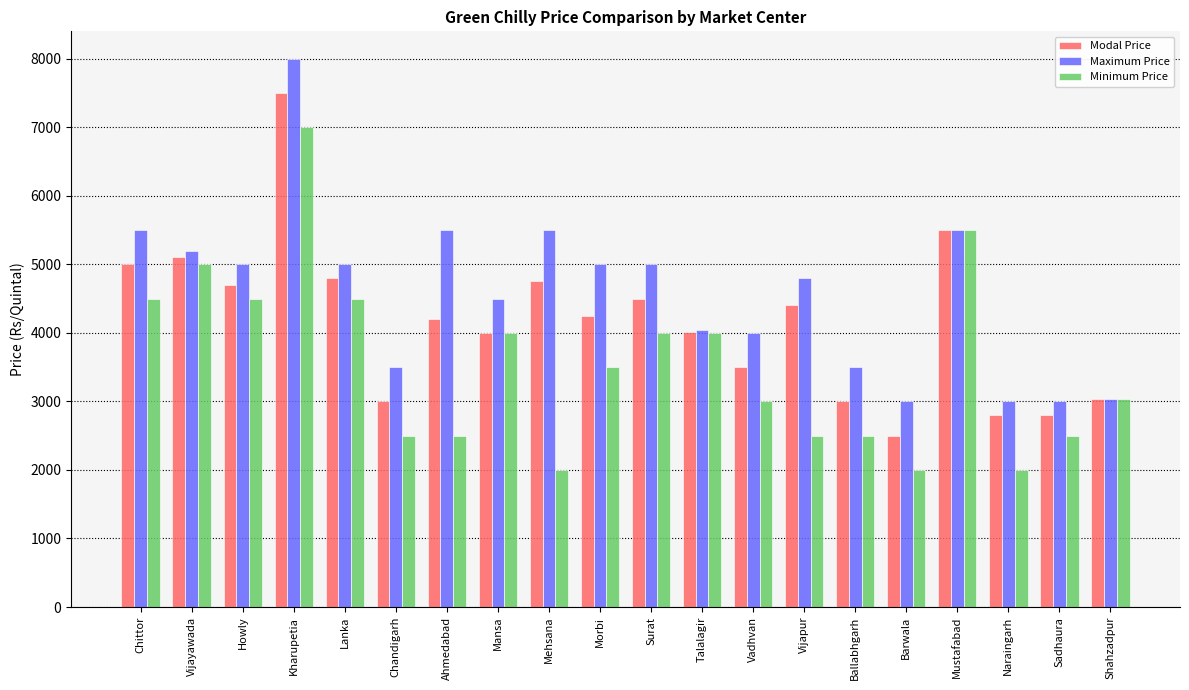

List the series in order of their peak value, lowest first.

Minimum Price, Modal Price, Maximum Price